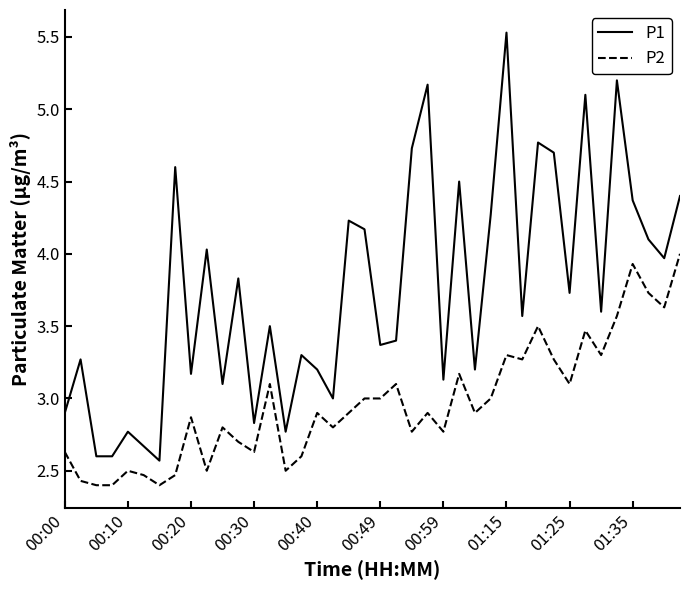

List the series in order of their peak value, highest first.

P1, P2